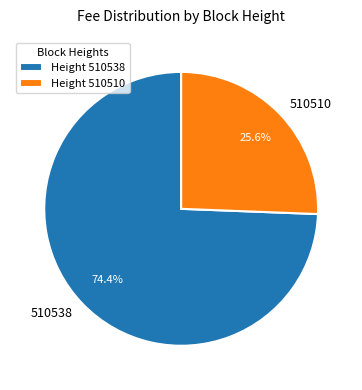

Is there any slice that represents more than half of the pie?

Yes